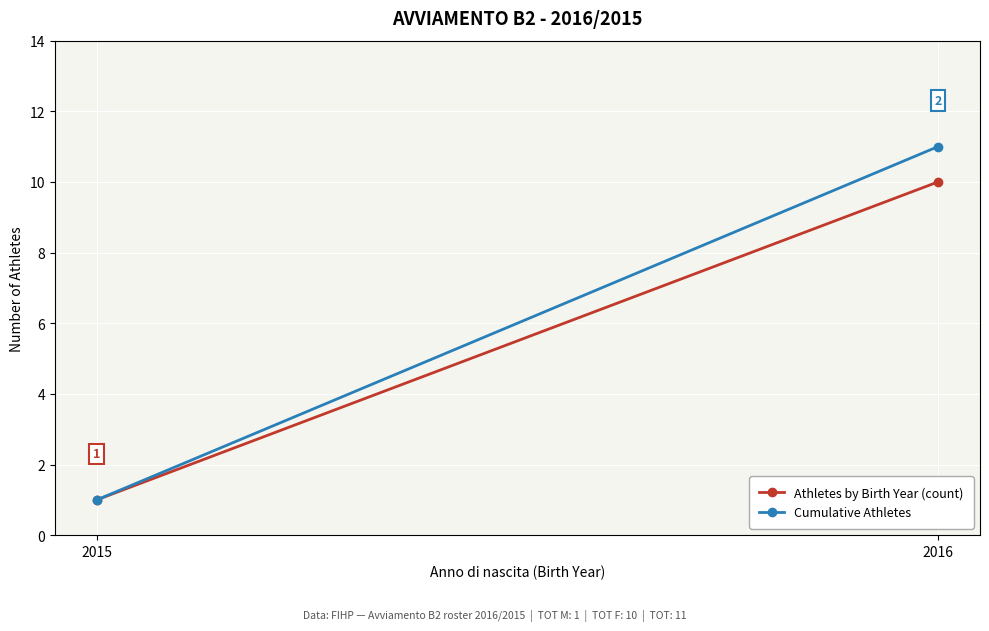

Is it true that Athletes by Birth Year (count) equals 10 at 2016?

True